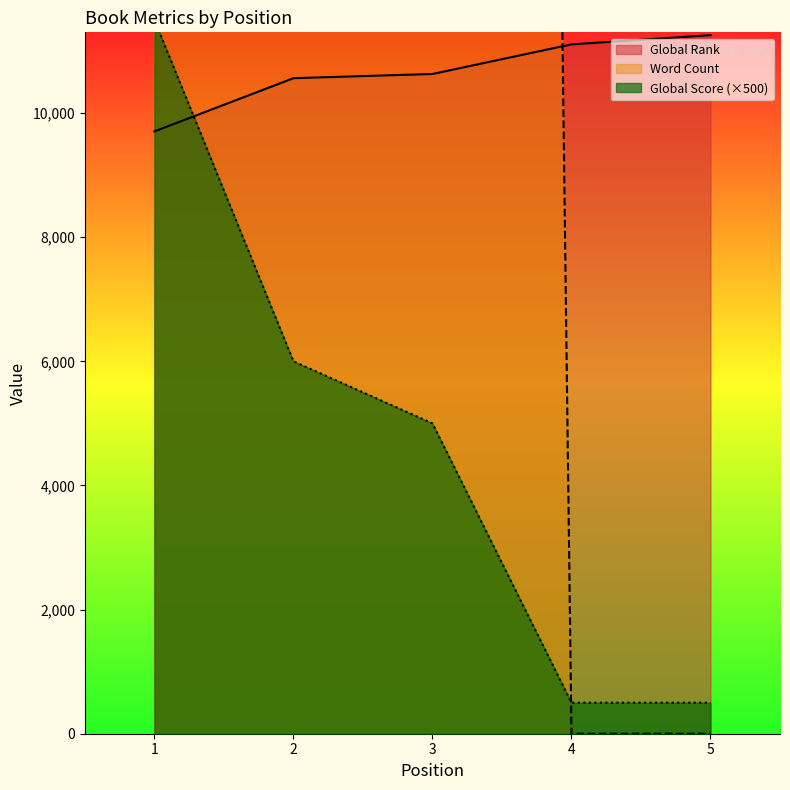

What is the average value of the Global Score series?

4700